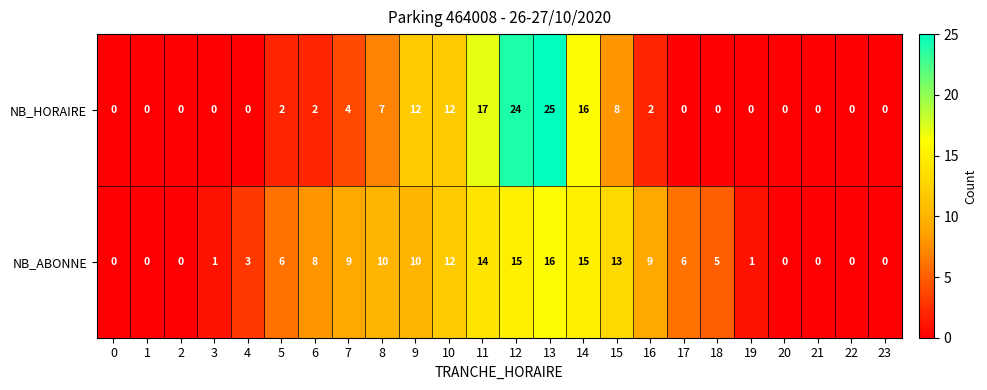

At 18, list the series in order from largest to smallest.

NB_ABONNE, NB_HORAIRE